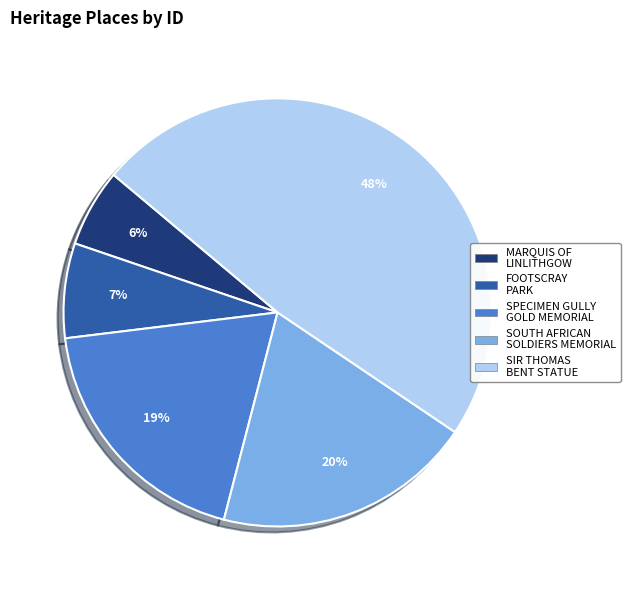

Is the sum of FOOTSCRAY PARK and SIR THOMAS BENT STATUE greater than half?

Yes